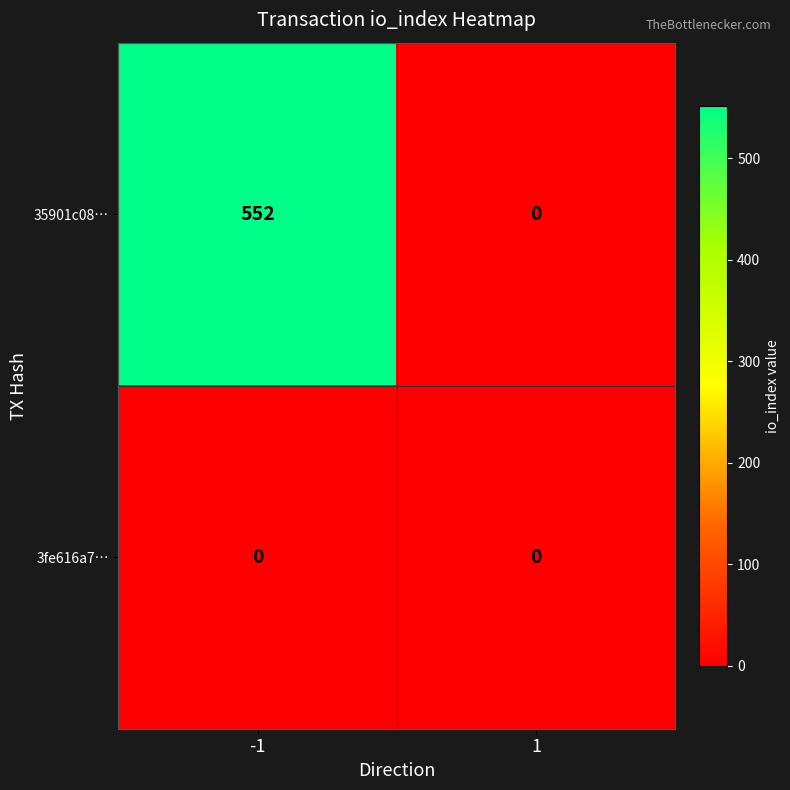

List the series in order of their overall mean, lowest first.

3fe616a7…, 35901c08…